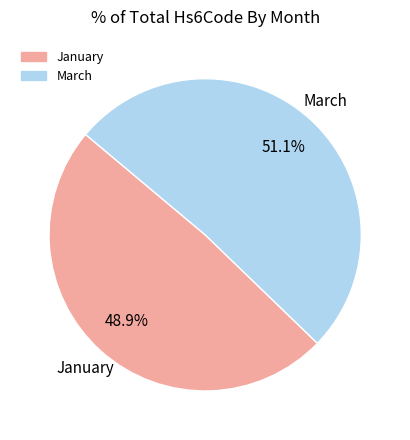

Approximately how many times larger is the value at March compared to January?

1.0